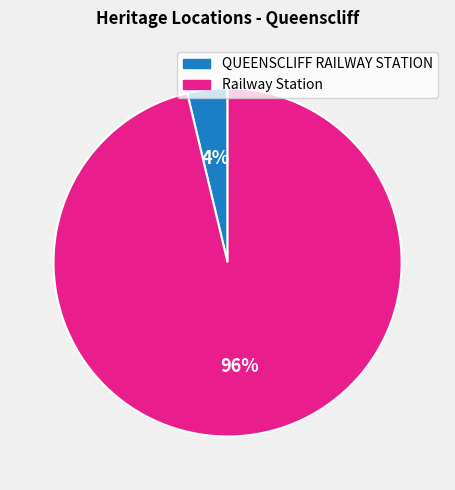

Rank the categories by value from lowest to highest.

QUEENSCLIFF RAILWAY STATION, Railway Station